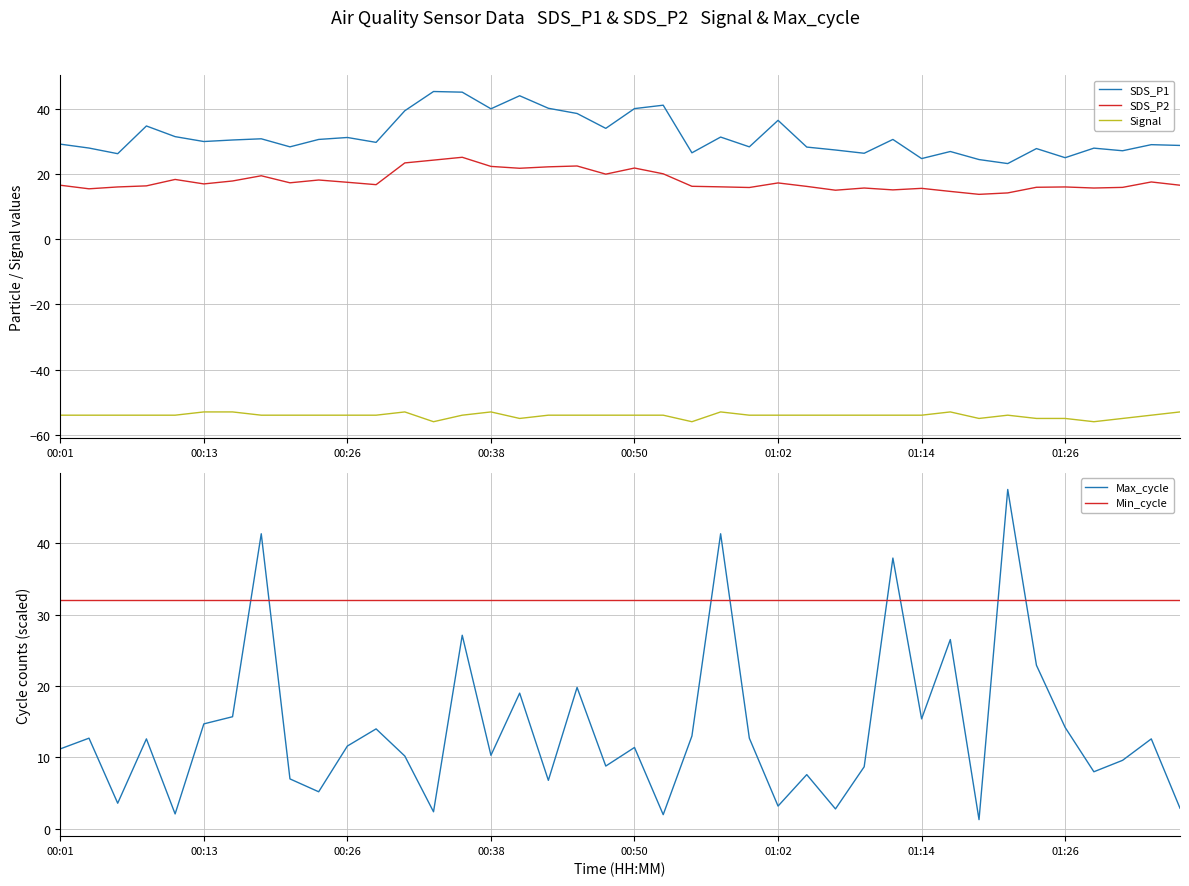

True or false: Signal and SDS_P1 cross at least once.

False